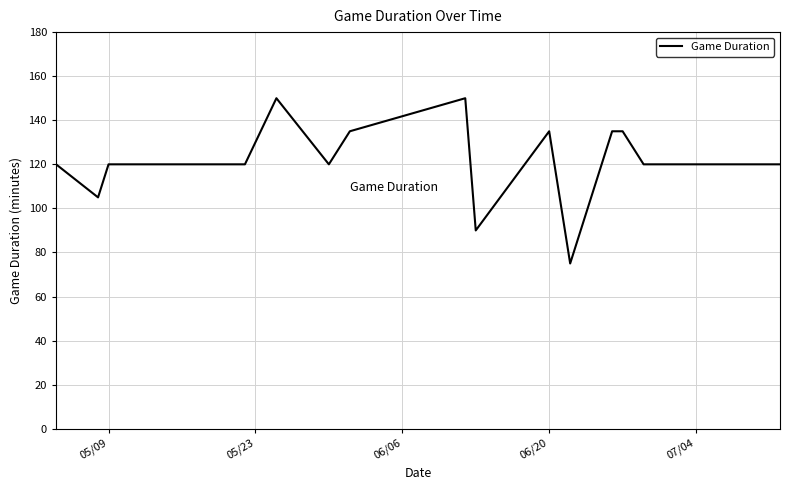

What is the maximum value shown in the chart?

150